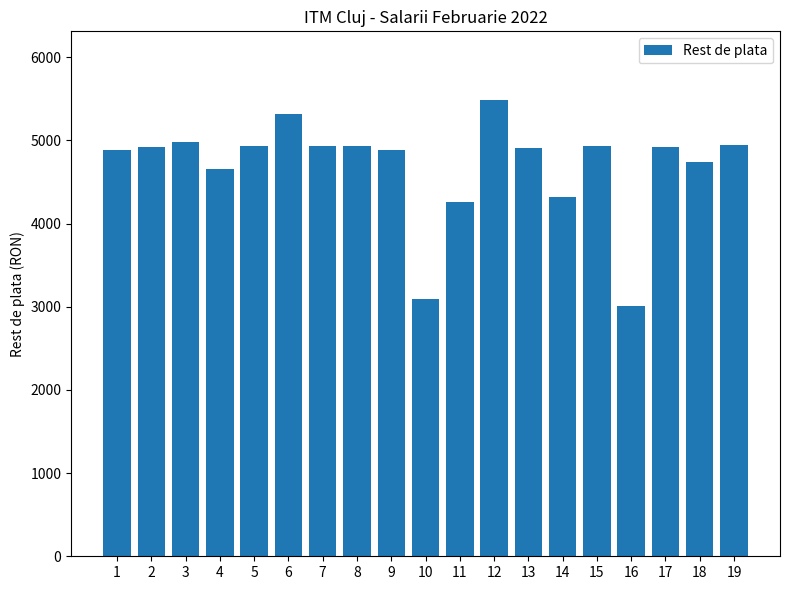

The value at 14 is 4319. True or false?

True